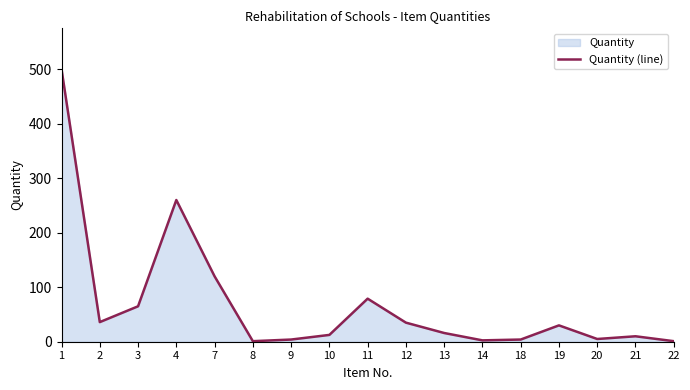

At which category does the chart reach its minimum across all series?

8